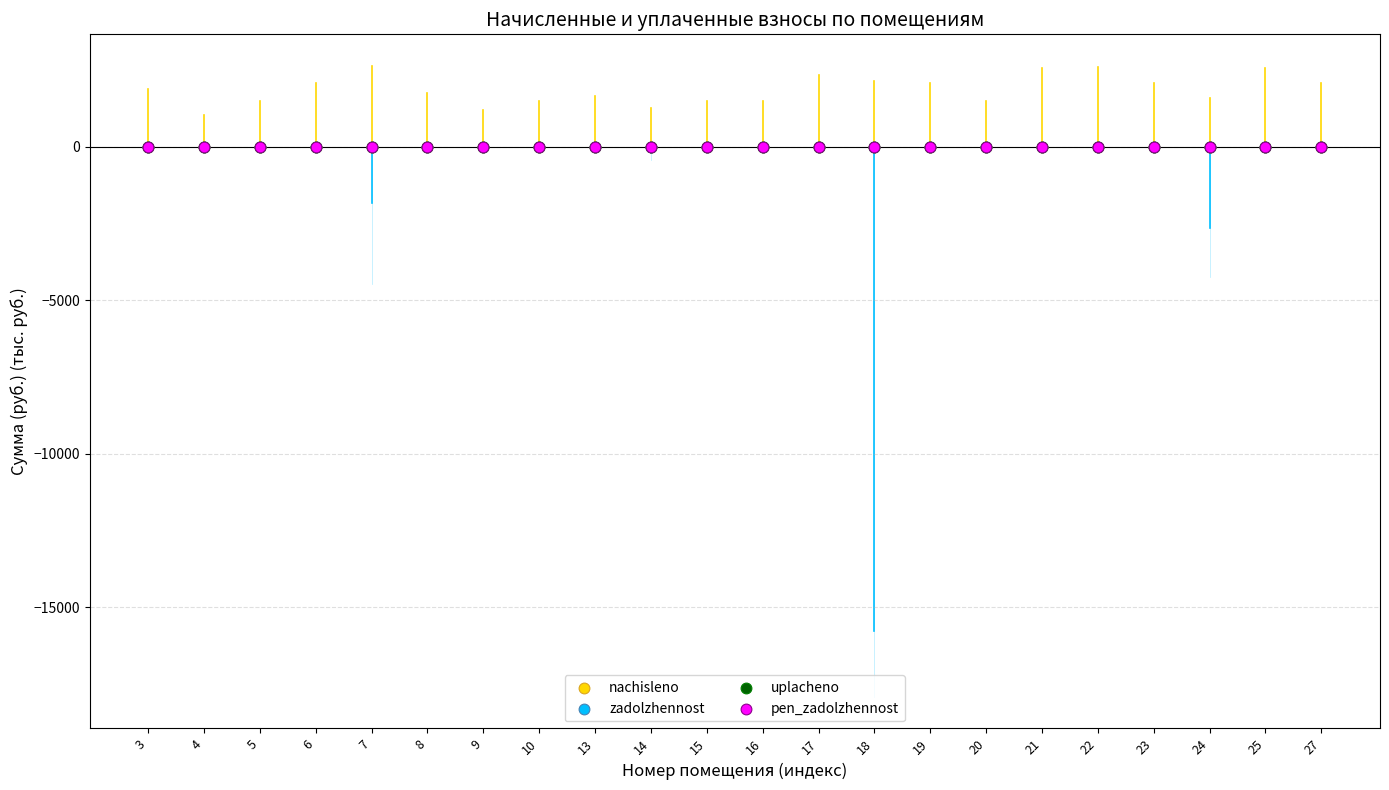

What are all the series names shown in the legend?

nachisleno, zadolzhennost, uplacheno, pen_zadolzhennost